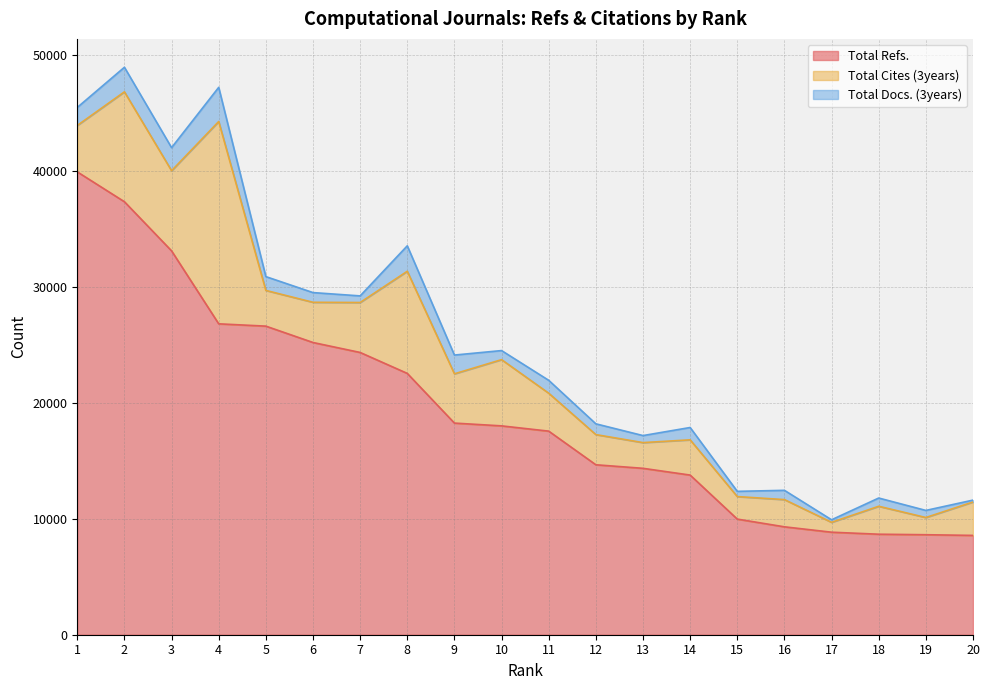

Reading left to right, transcribe all the data shown in this chart.

Total Refs.: 1=39945	2=37368	3=33129	4=26831	5=26632	6=25220	7=24360	8=22553	9=18264	10=18024	11=17570	12=14667	13=14361	14=13778	15=9978	16=9312	17=8848	18=8674	19=8630	20=8571
Total Cites (3years): 1=4006	2=9485	3=6917	4=17461	5=3082	6=3470	7=4311	8=8815	9=4253	10=5716	11=3274	12=2604	13=2219	14=3042	15=1944	16=2349	17=852	18=2411	19=1485	20=2884
Total Docs. (3years): 1=1555	2=2121	3=1990	4=2948	5=1192	6=837	7=571	8=2197	9=1619	10=783	11=1112	12=930	13=607	14=1064	15=451	16=801	17=220	18=712	19=612	20=162